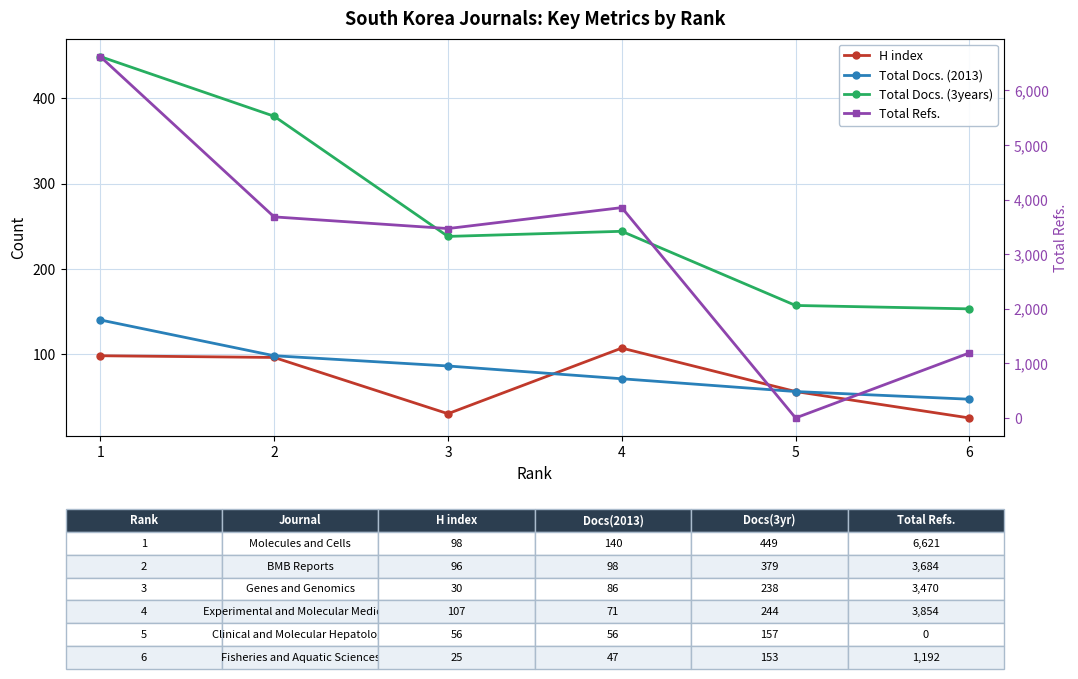

What is the average value of the H index series?

69